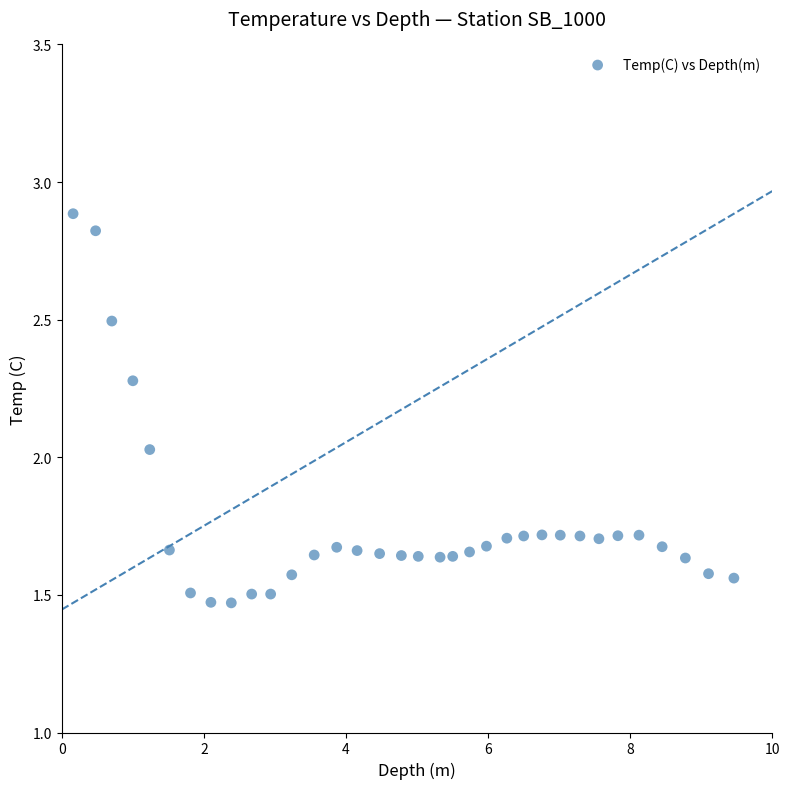

What is the range of Y values (max minus min)?

1.4